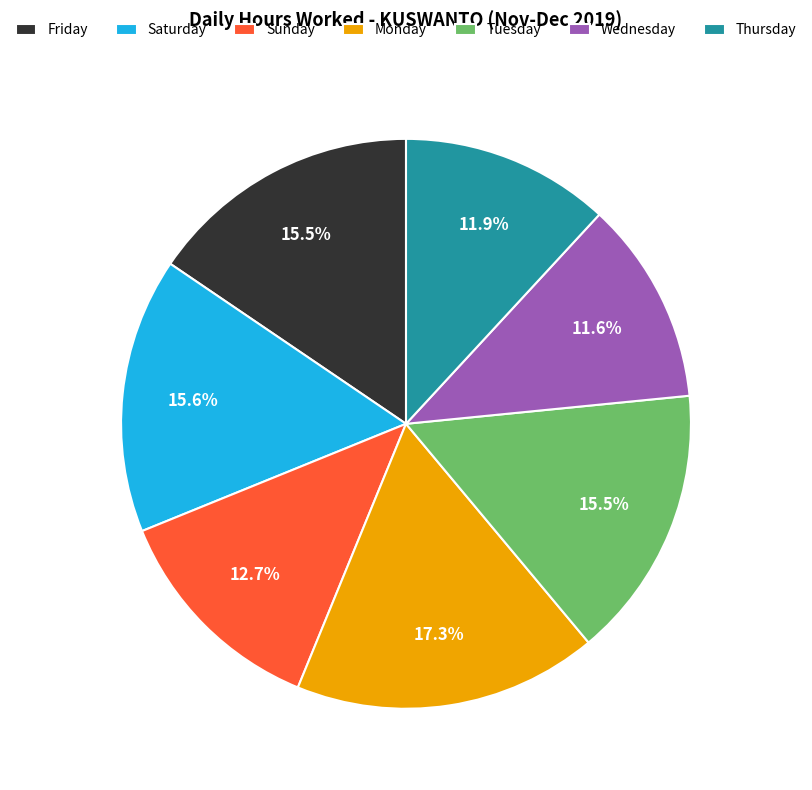

Count the number of slices in the pie.

7